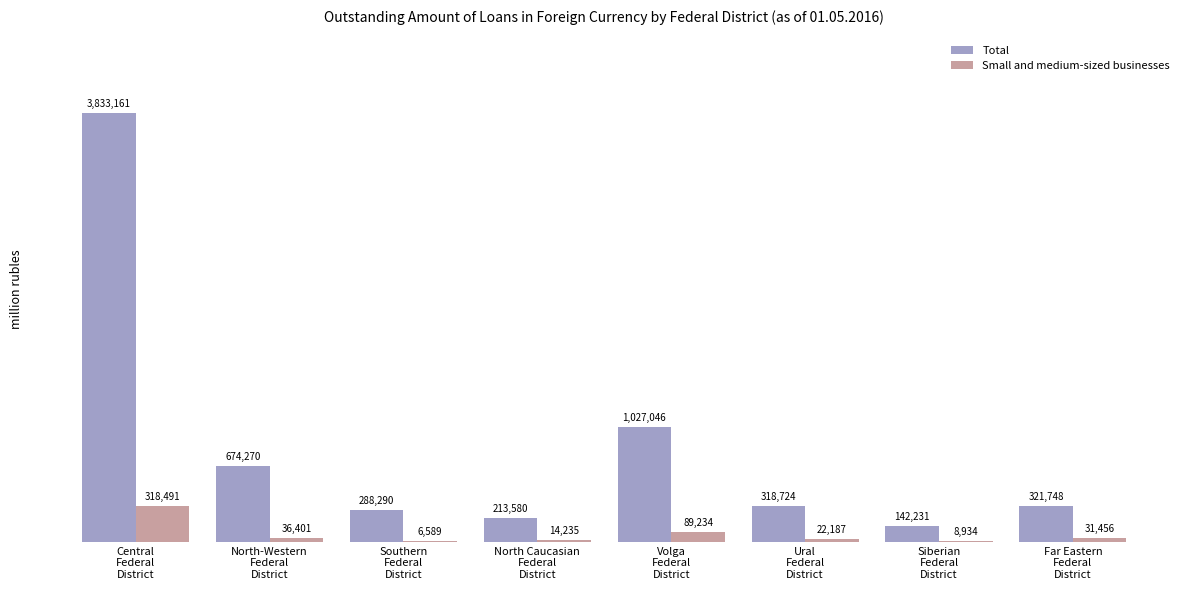

What is the sum of all Total values?

6819050